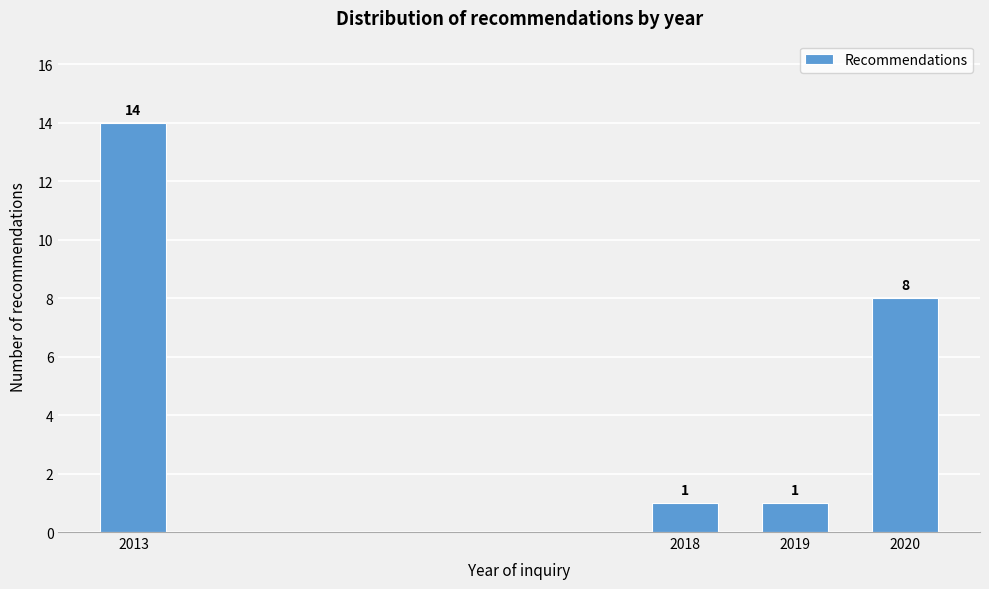

Reading right to left, transcribe all the data shown in this chart.

2020=8	2019=1	2018=1	2013=14